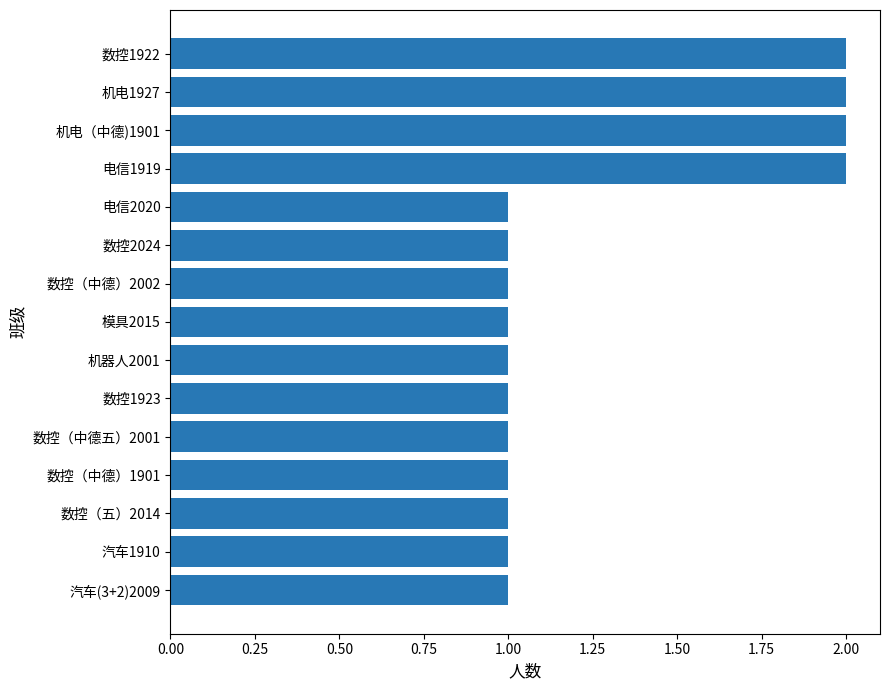

The value at 数控（中德五）2001 is 1. True or false?

True